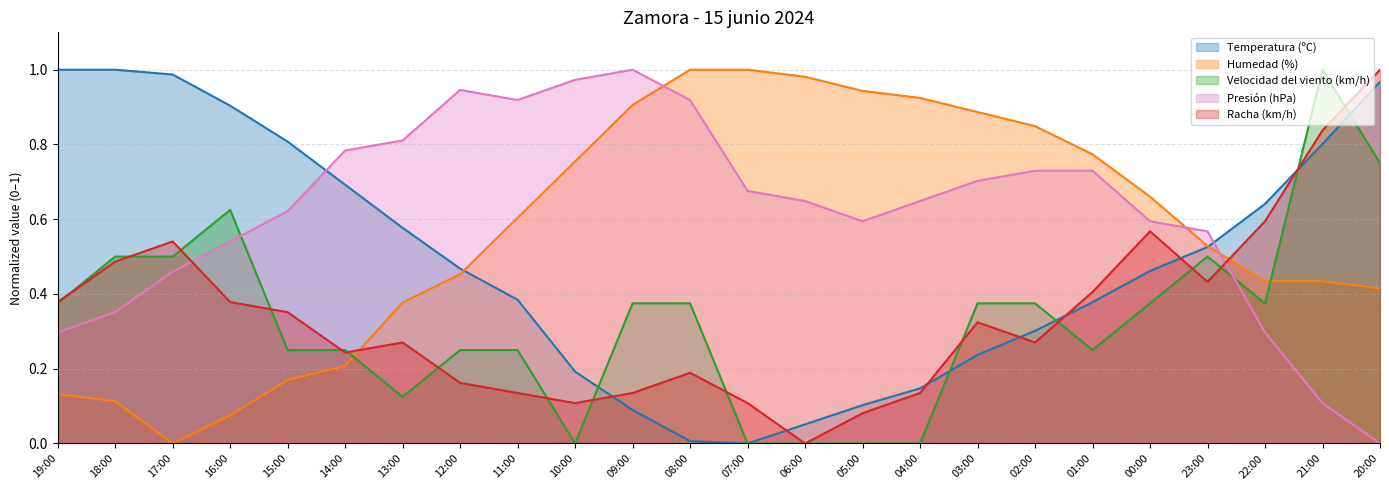

What is the difference between the Humedad (%) values at 21:00 and 07:00?

0.6